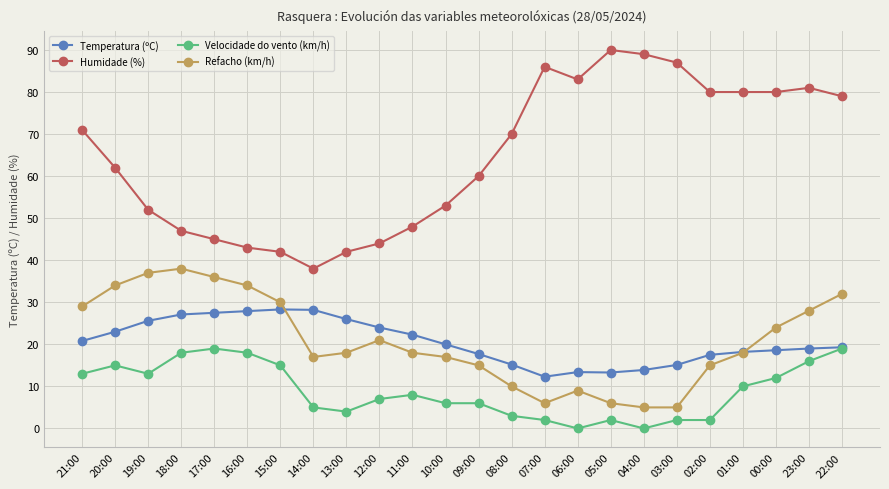

Rank the series by their maximum value, from highest to lowest.

Humidade (%), Refacho (km/h), Temperatura (ºC), Velocidade do vento (km/h)